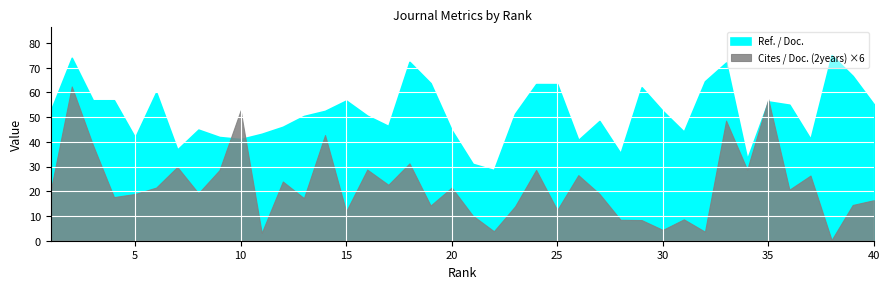

What is the average value of the Ref. / Doc. series?

51.8